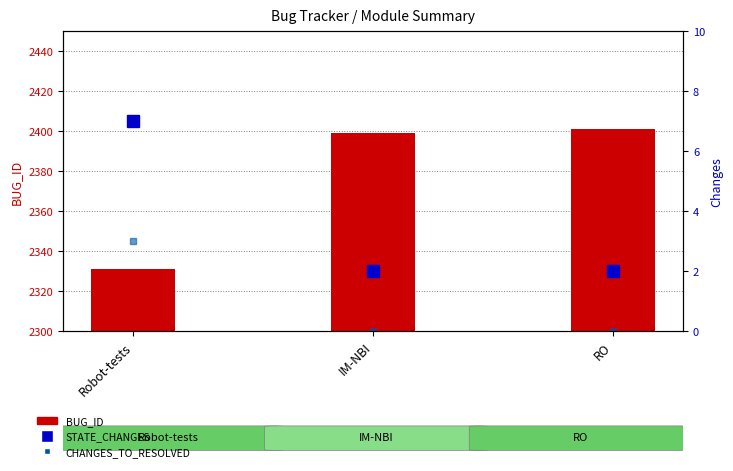

What is the label of the 2nd bar from the left?

IM-NBI